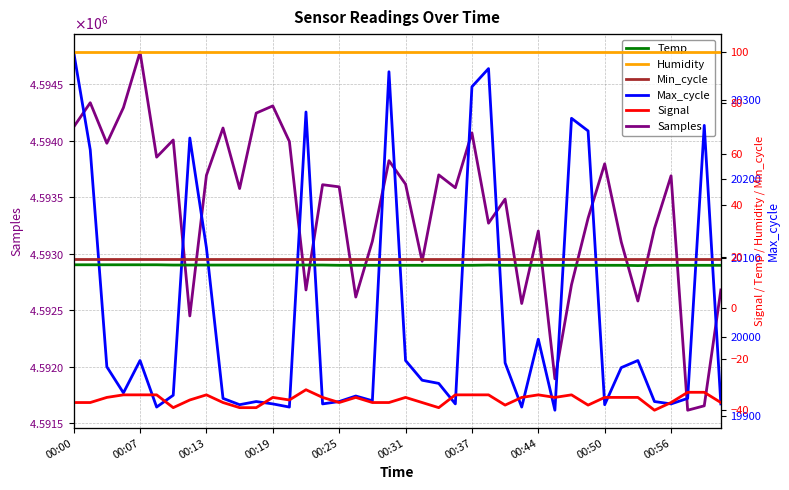

Which series has the widest spread of values?

Samples